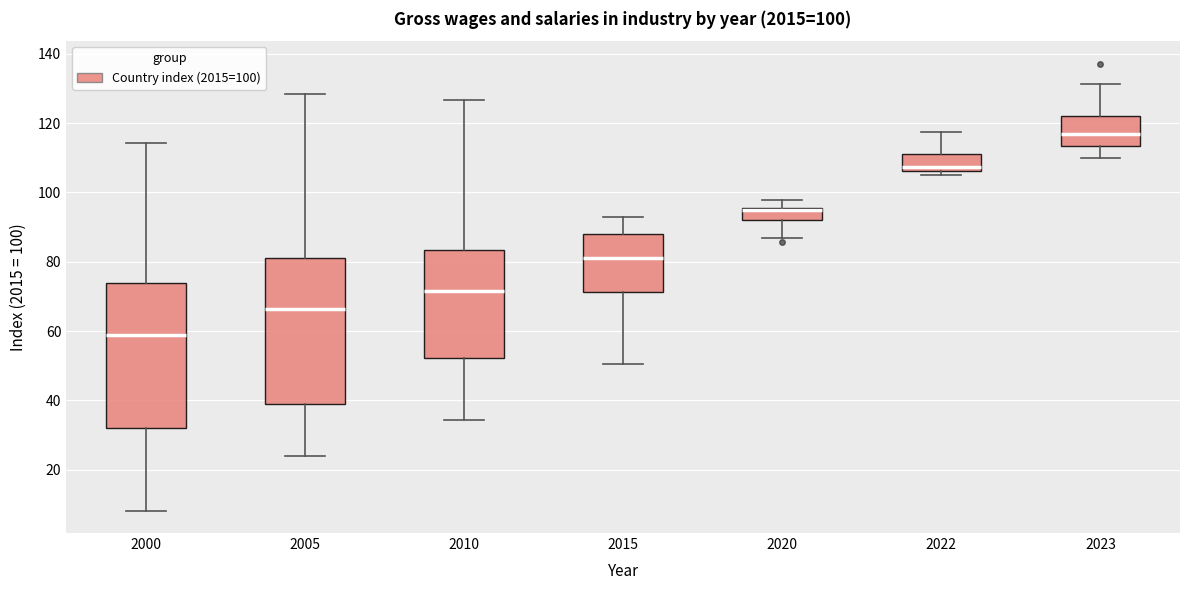

Which box has the highest median line?

2023